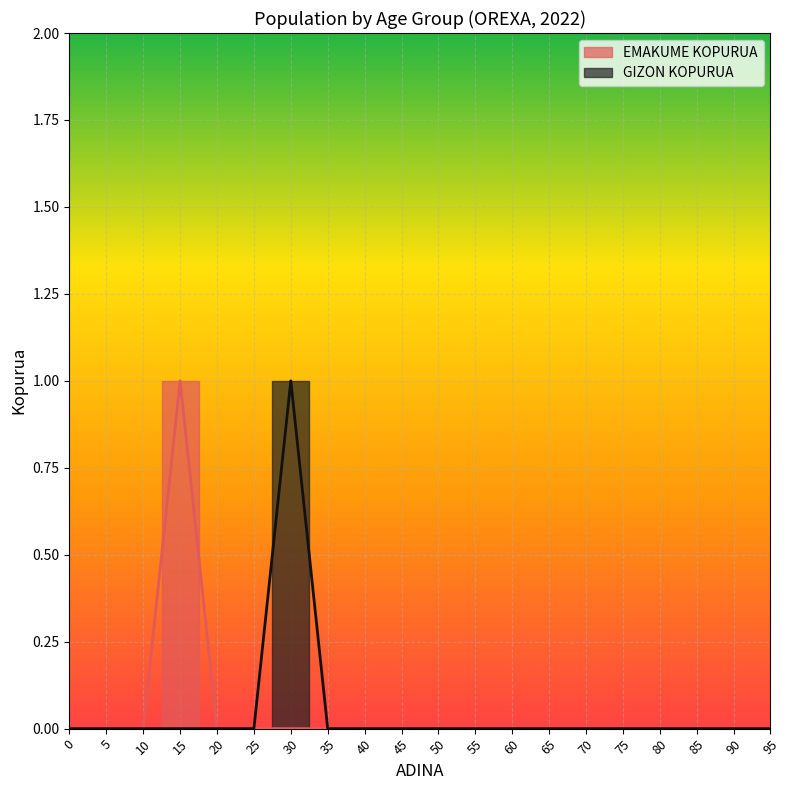

How many lines are shown in the chart?

2